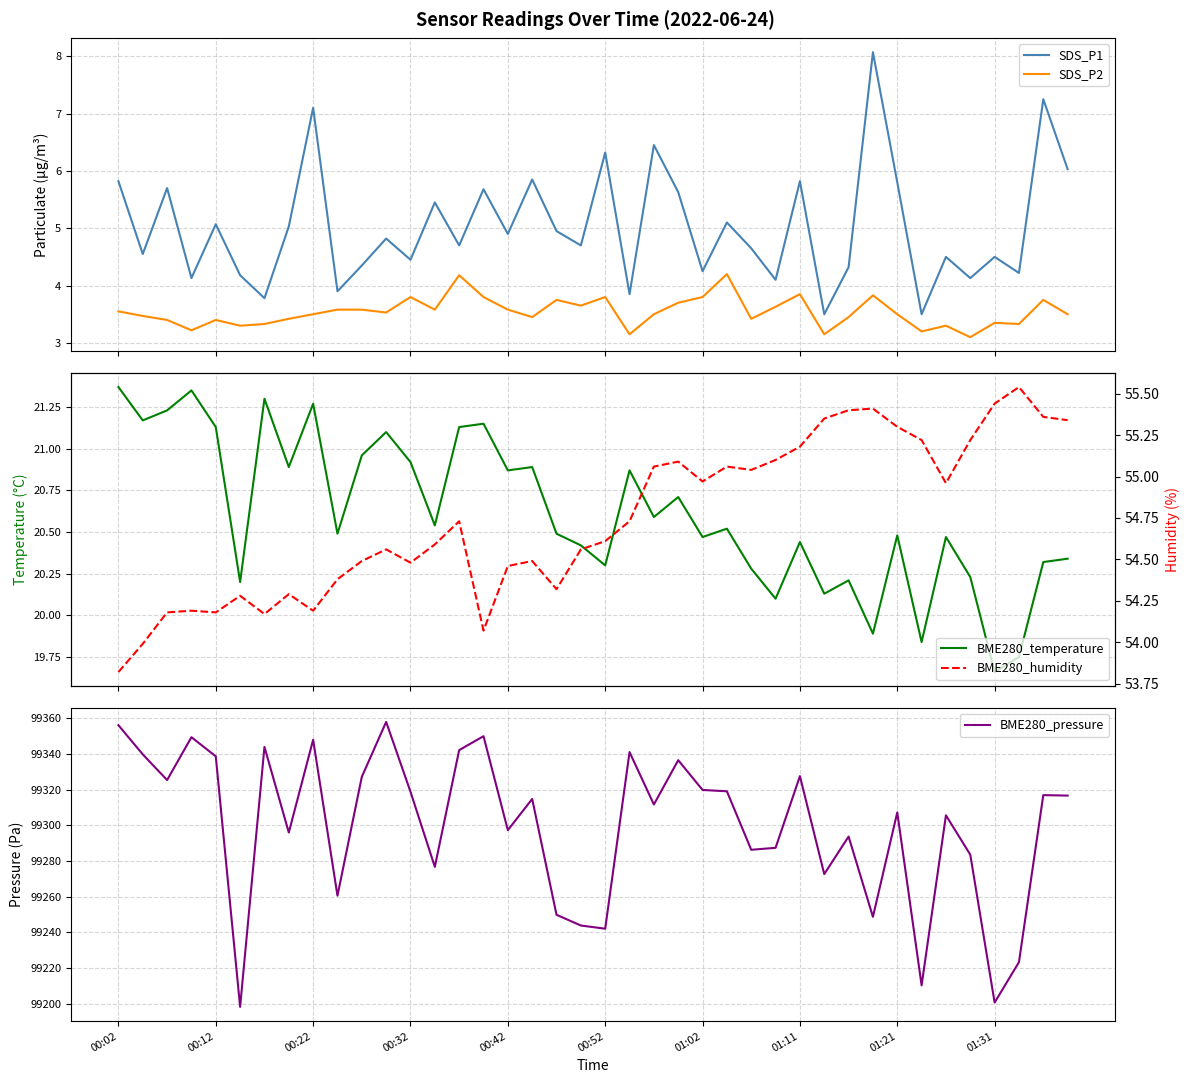

True or false: SDS_P2 and BME280_pressure intersect in this chart.

False